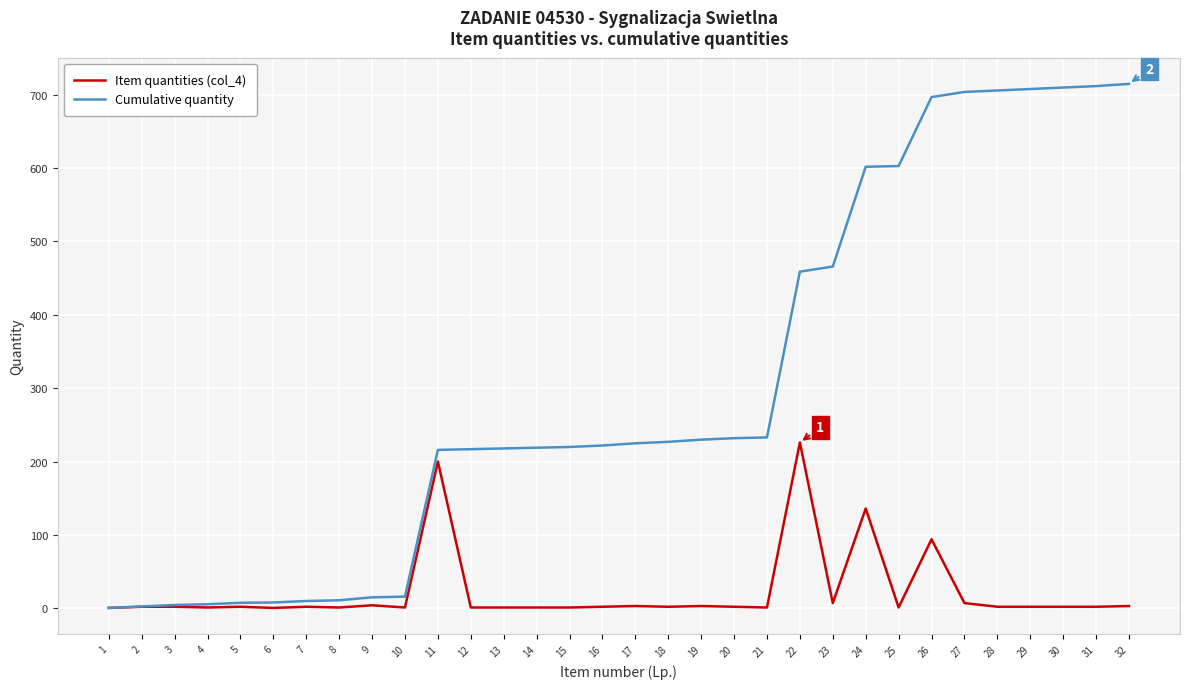

Rank the series by their maximum value, from highest to lowest.

Cumulative quantity, Item quantities (col_4)